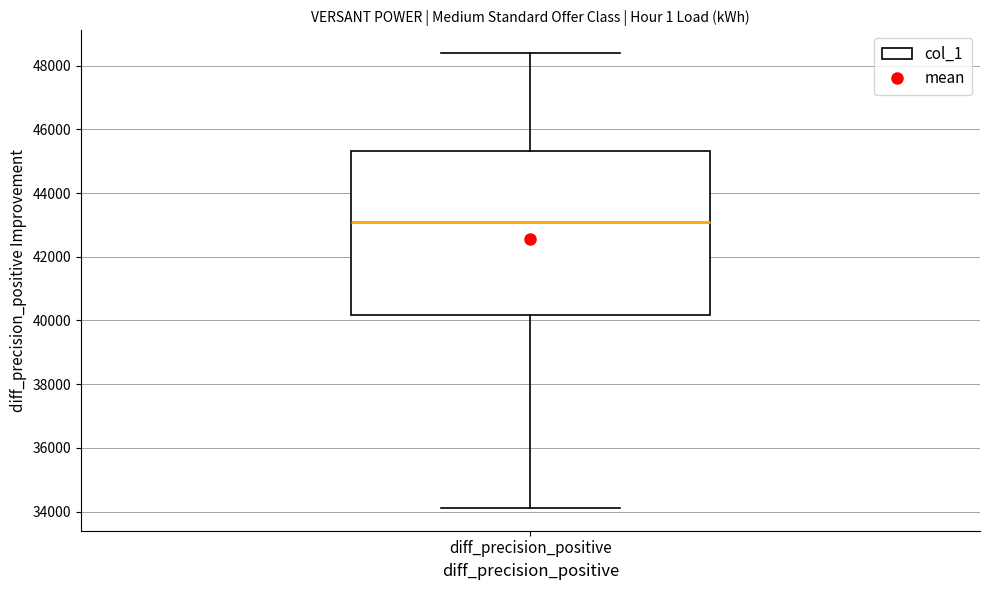

Read this box plot against the y-axis: the position of the median line, the range covered by the box, and the ends of both whiskers. The values are not printed on the chart, so give them approximately, as read against the axis.

median 43000, box 40200 to 45400, whiskers 34200 to 48400